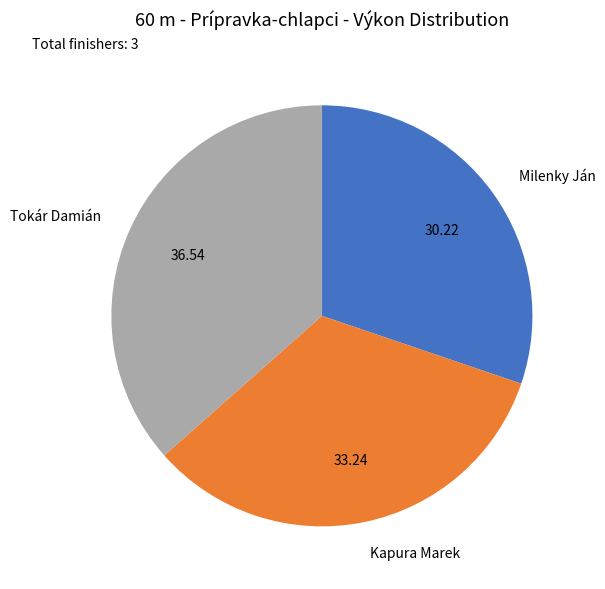

Is the sum of Milenky Ján and Kapura Marek greater than half?

Yes